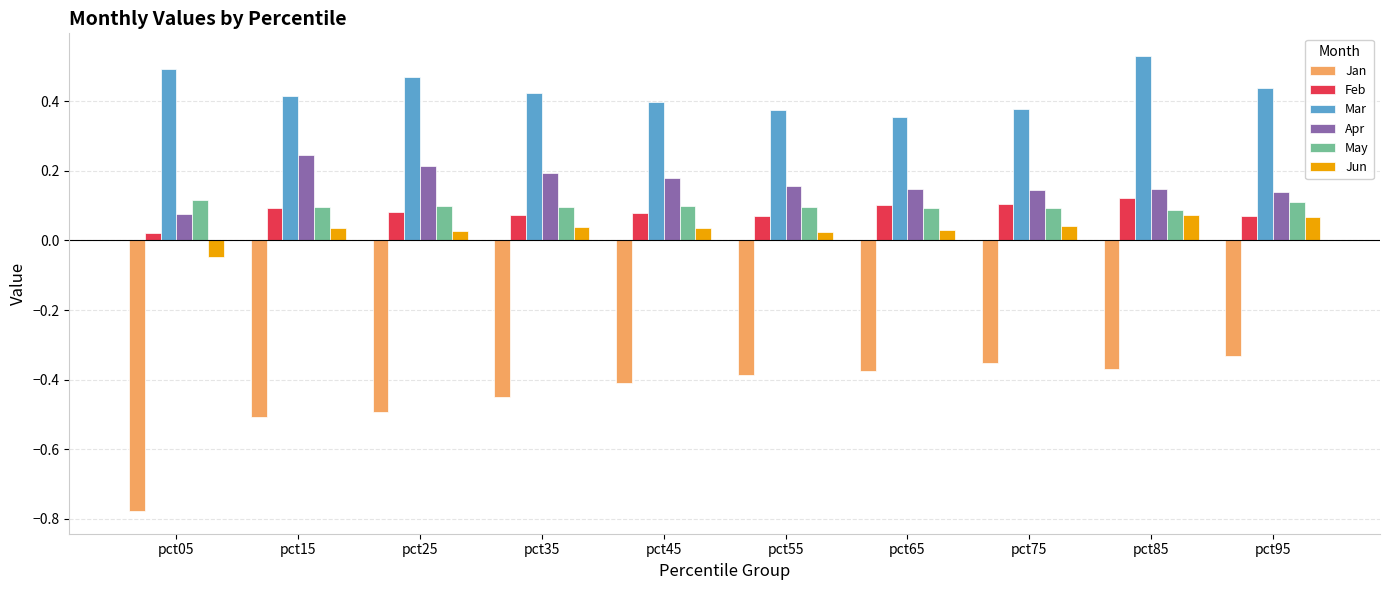

Where is Mar nearest to the value 0?

pct65